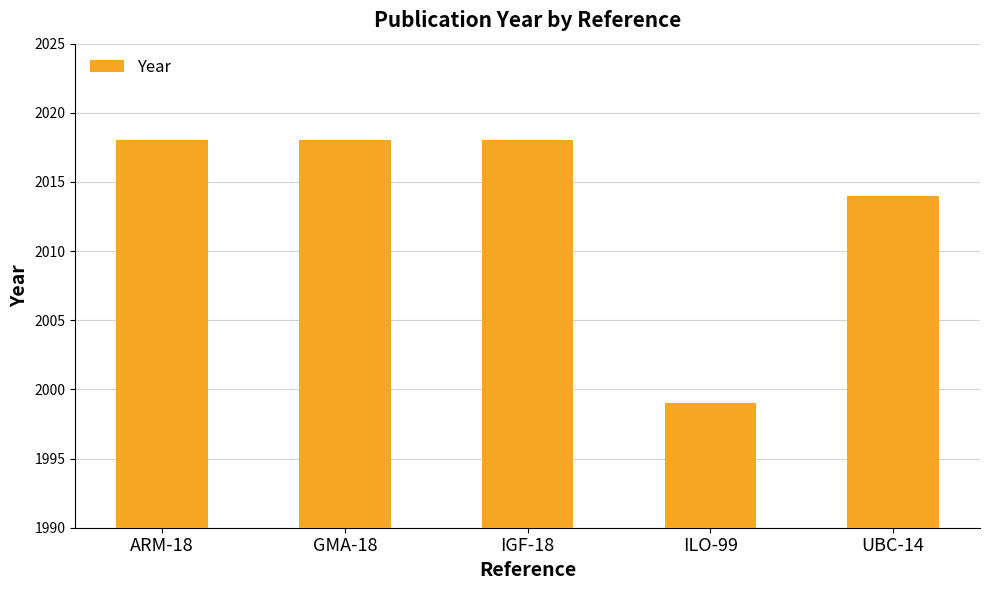

What is the smallest value displayed?

1999